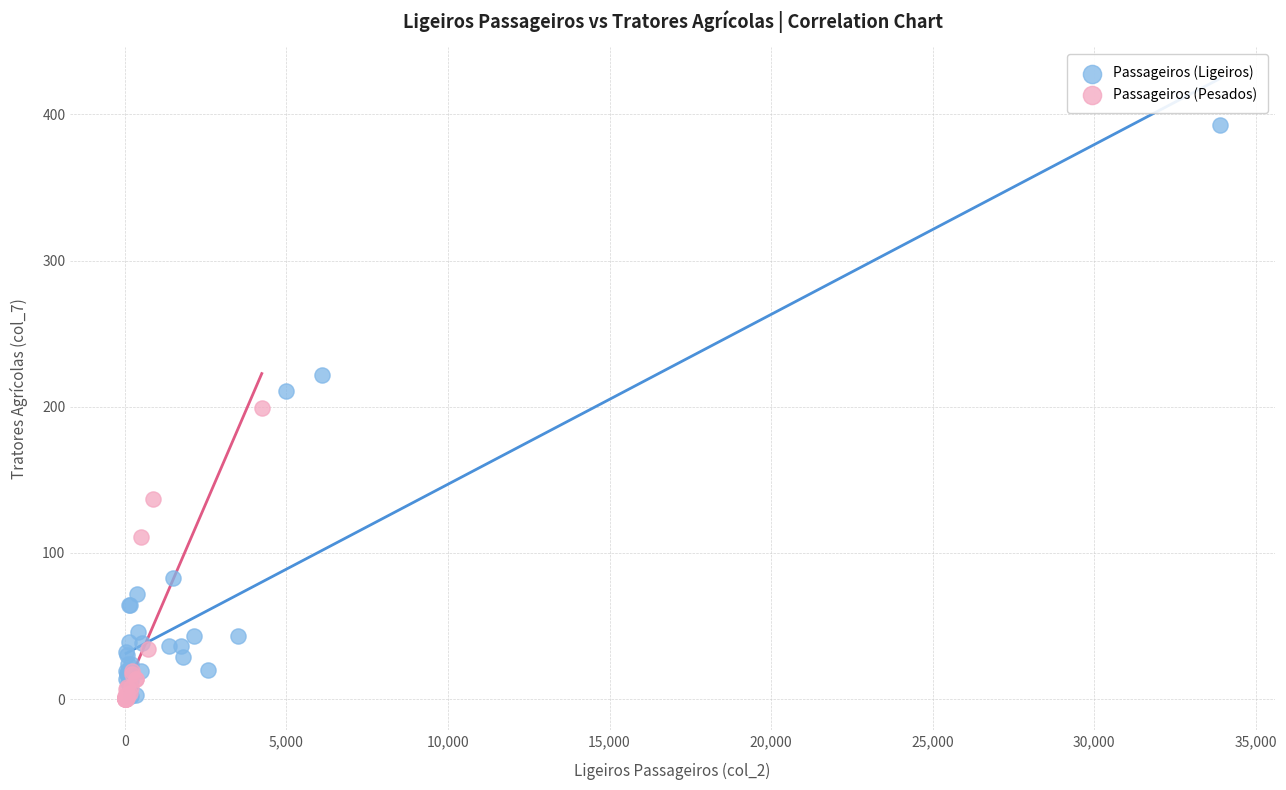

What are all the series names shown in the legend?

Passageiros (Ligeiros), Passageiros (Pesados)